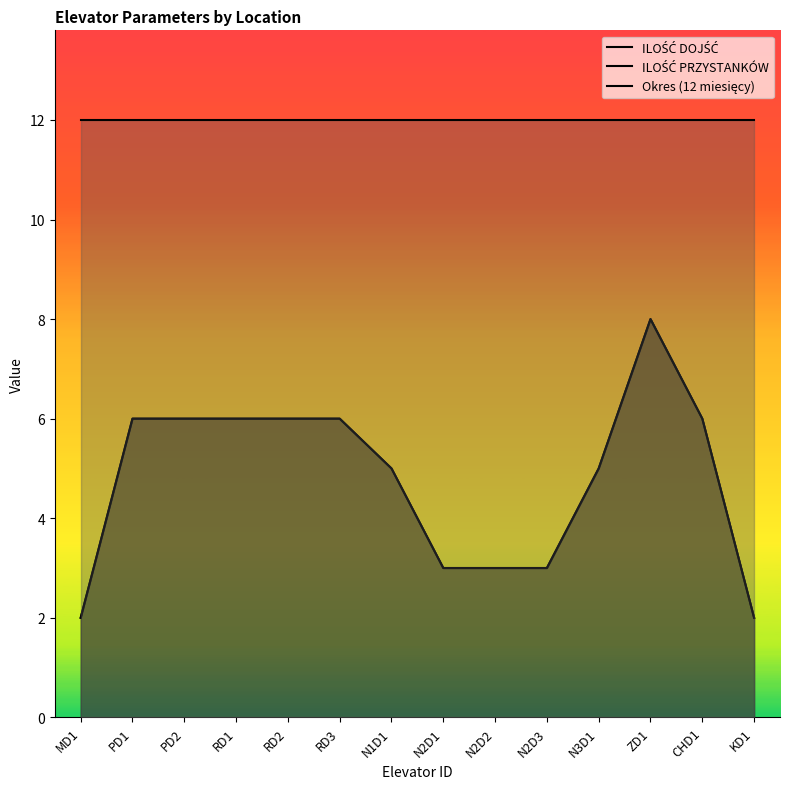

What are all the series names shown in the legend?

ILOŚĆ DOJŚĆ, ILOŚĆ PRZYSTANKÓW, Okres (12 miesięcy)